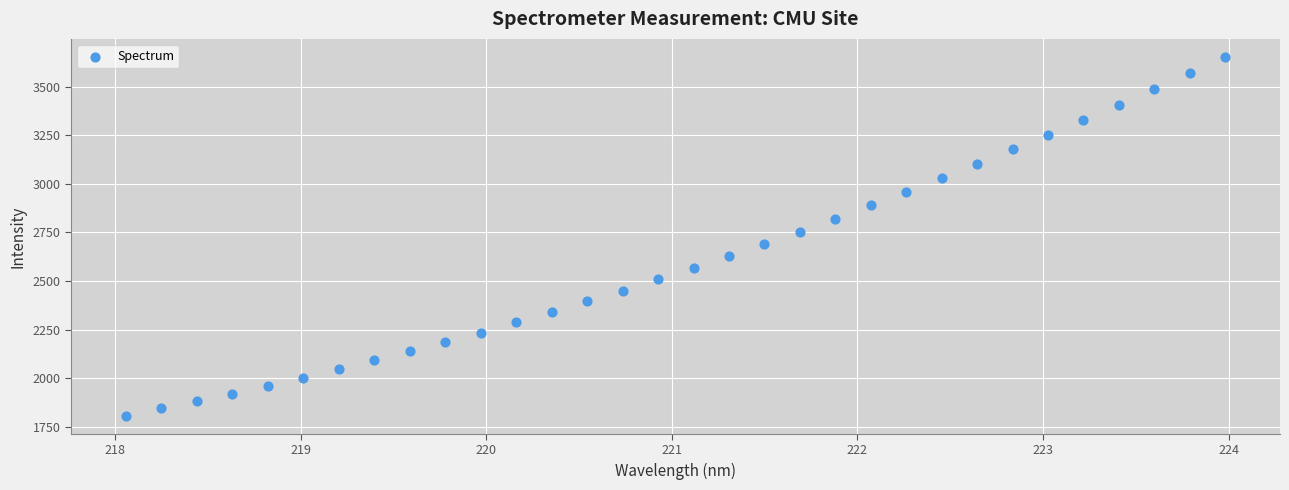

What is the range of Y values (max minus min)?

1847.1